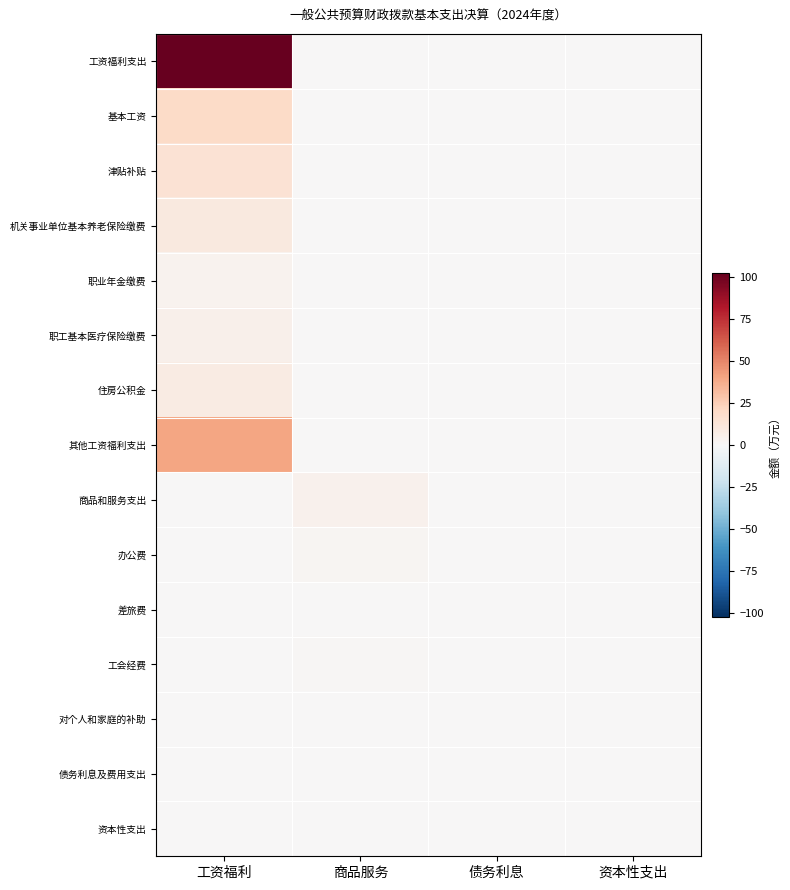

Which series has the widest spread of values?

工资福利支出